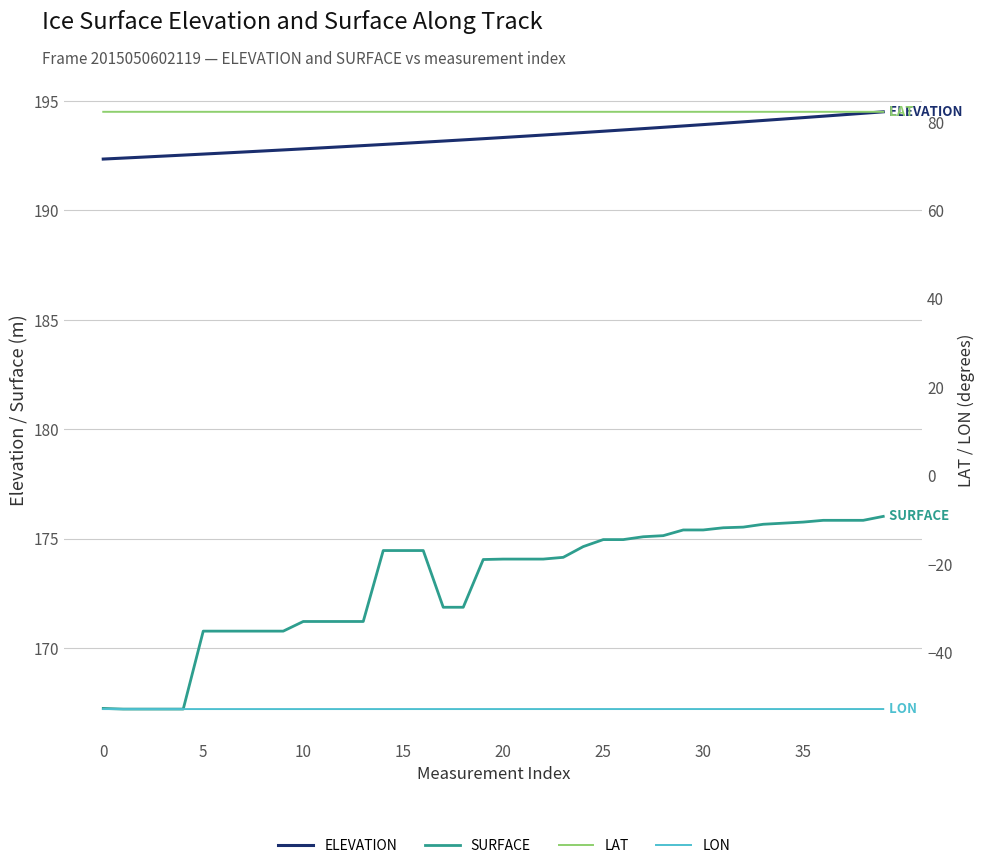

Is the value of LON at 20 greater than the value of SURFACE at 37?

No